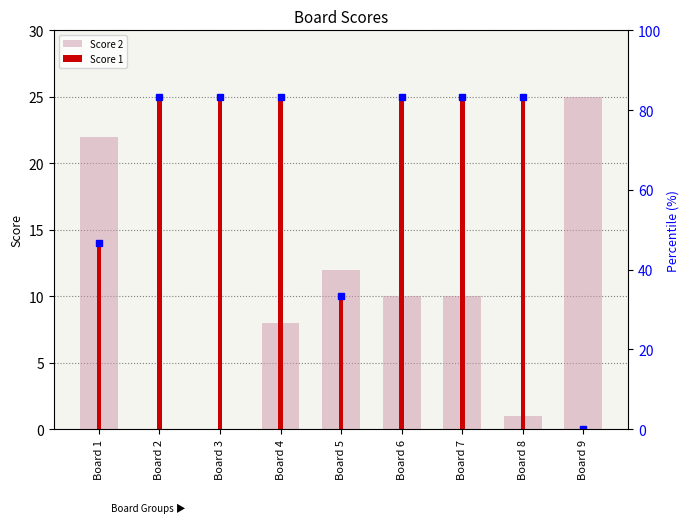

What is the sum of all Score 2 values?

88